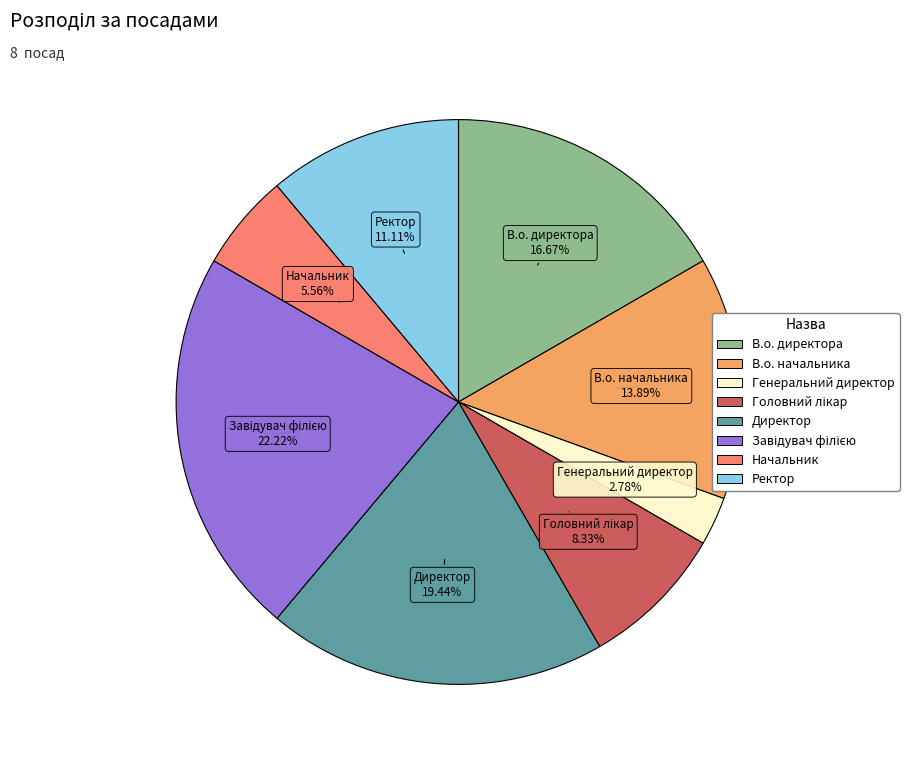

To the nearest percent, what portion does Генеральний директор represent?

3%